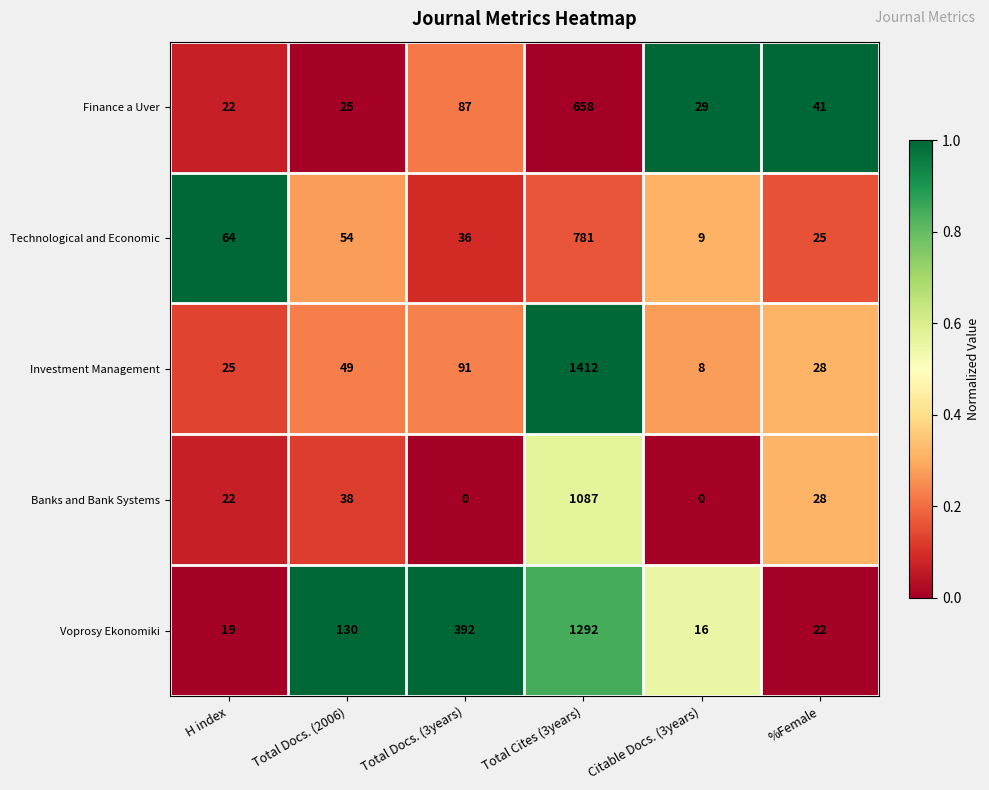

Count the number of categories in the chart.

6